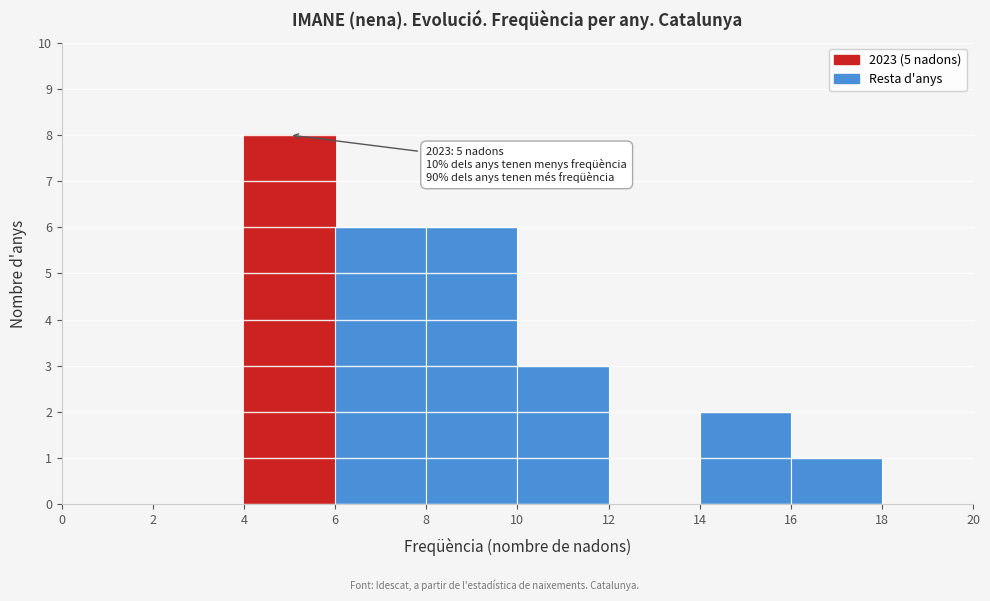

Over which range of the x-axis is the bar tallest?

4 to 6